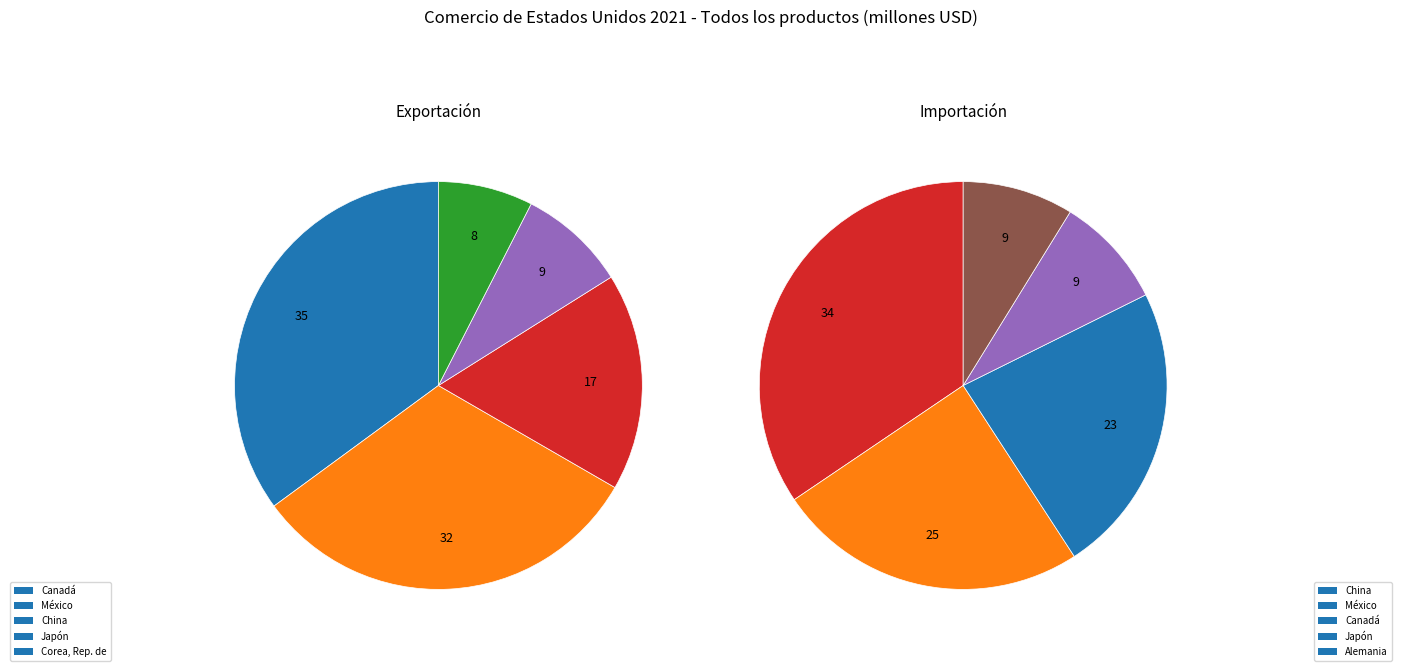

Is the sum of Canadá and China greater than half?

Yes